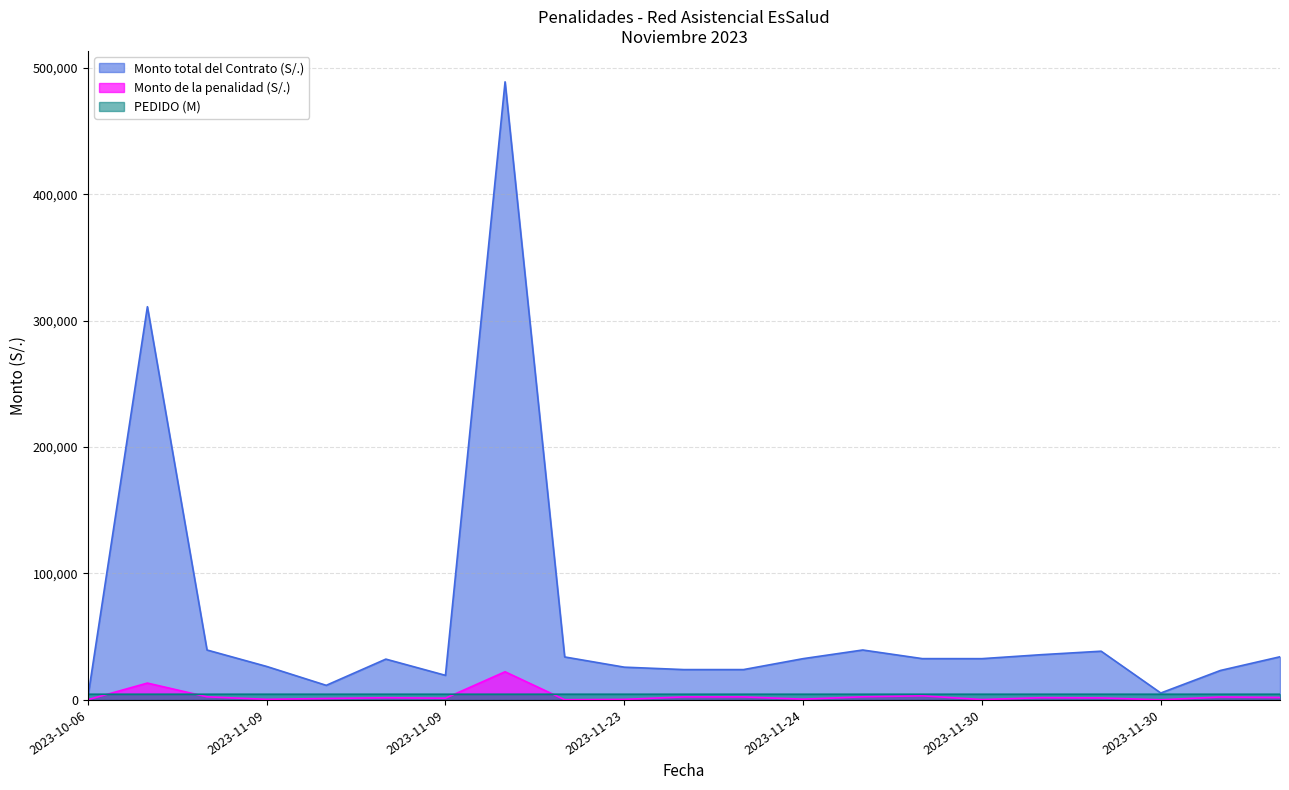

How many lines are shown in the chart?

3